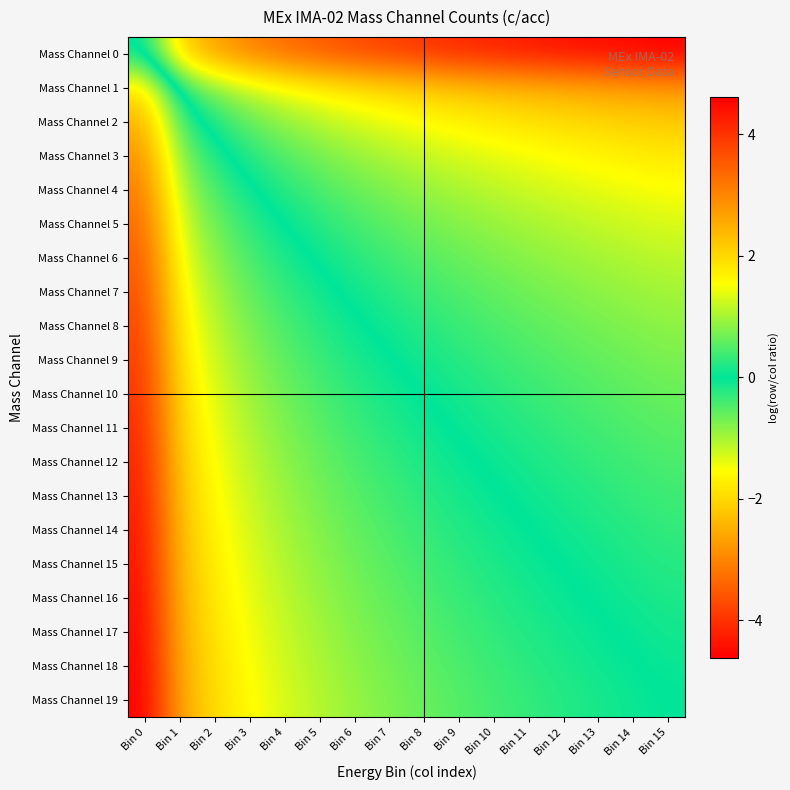

Which series has the widest spread of values?

Mass Channel 19